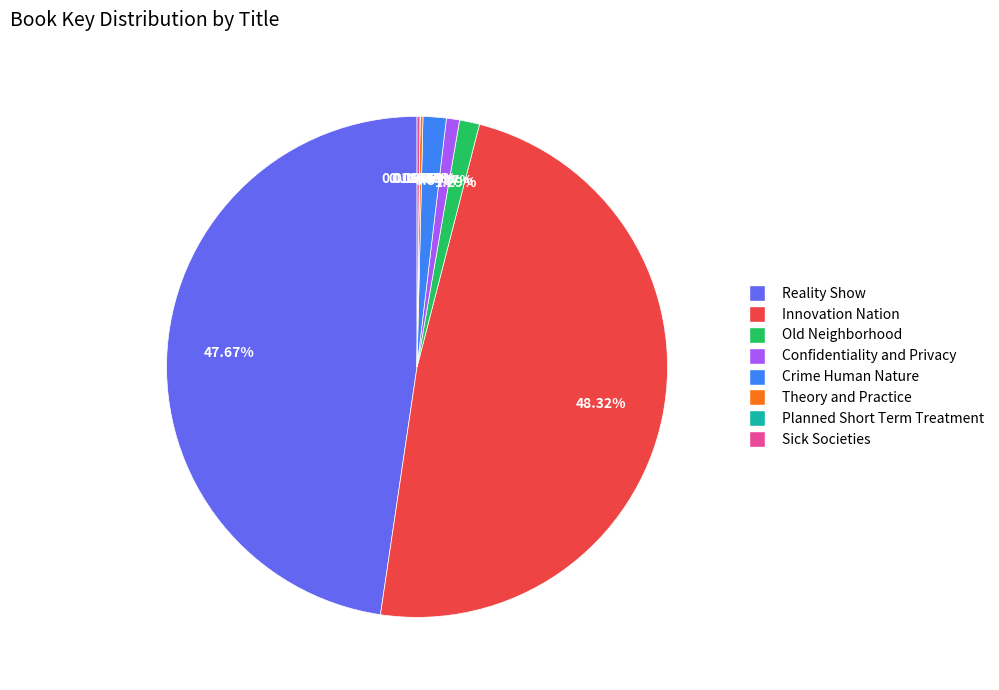

To the nearest percent, what is the average slice percentage?

12%